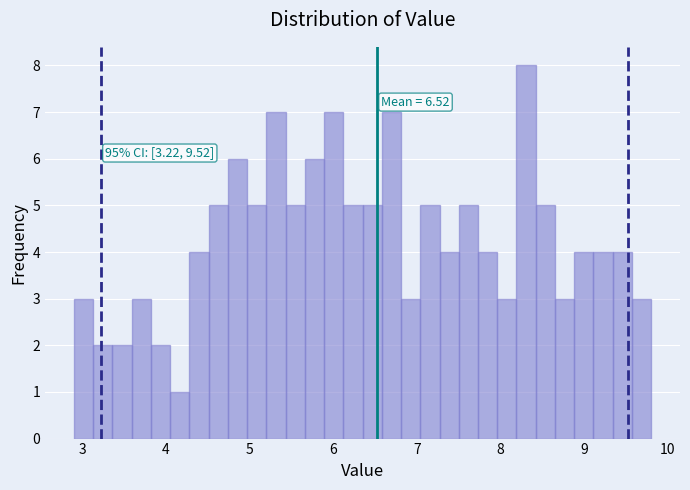

Around what value on the x-axis is the tallest bar? Give the approximate position of its centre, as read against the axis.

8.3